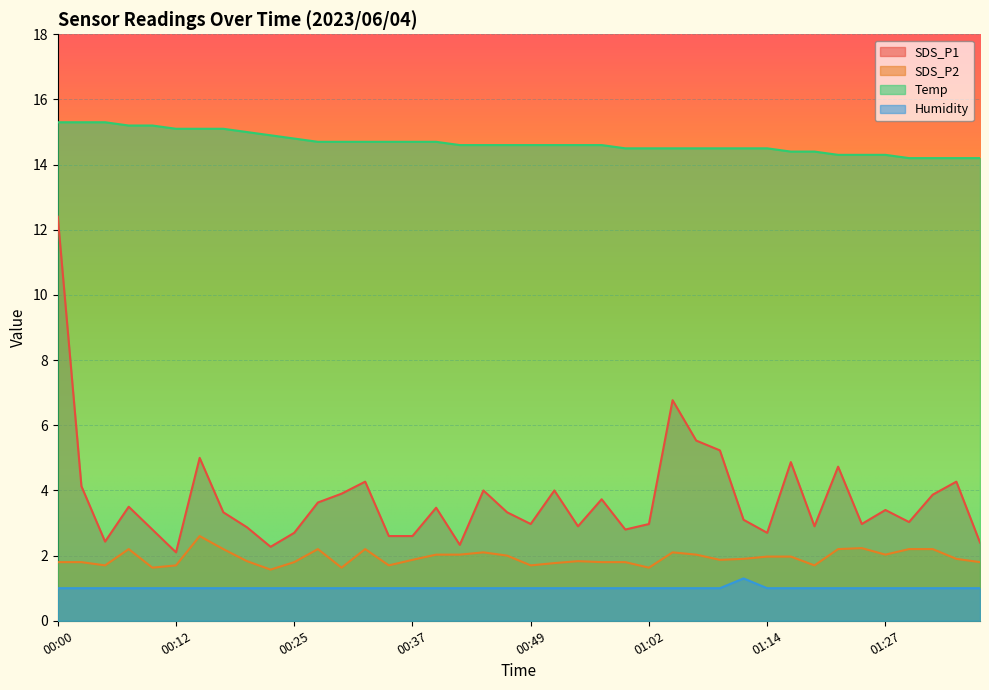

What is the minimum value shown in the chart?

1.0